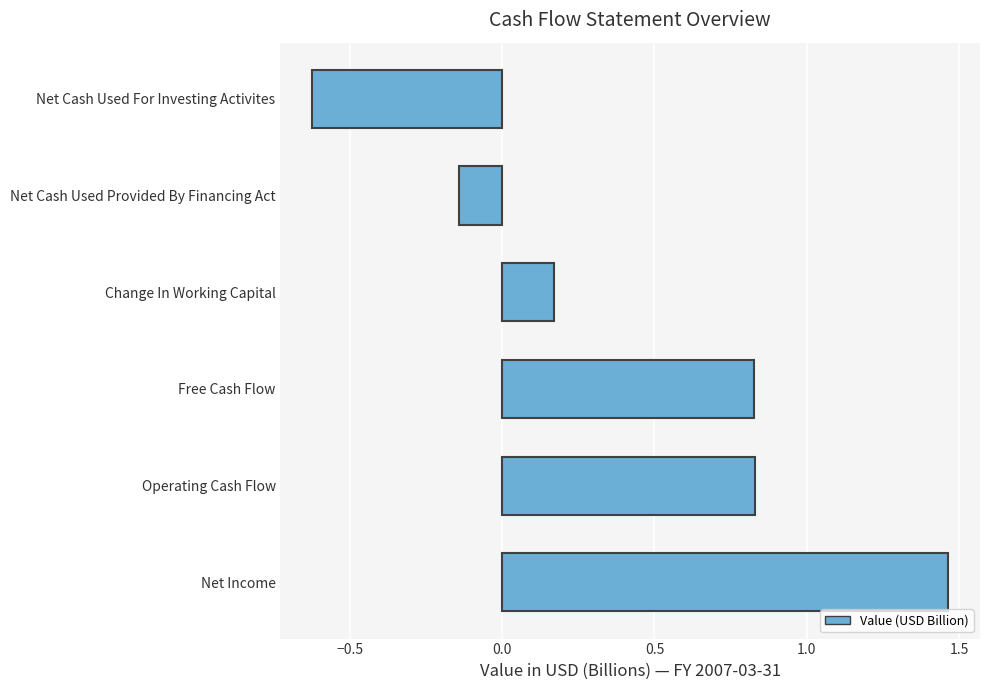

Which has a higher value, Net Income or Free Cash Flow?

Net Income